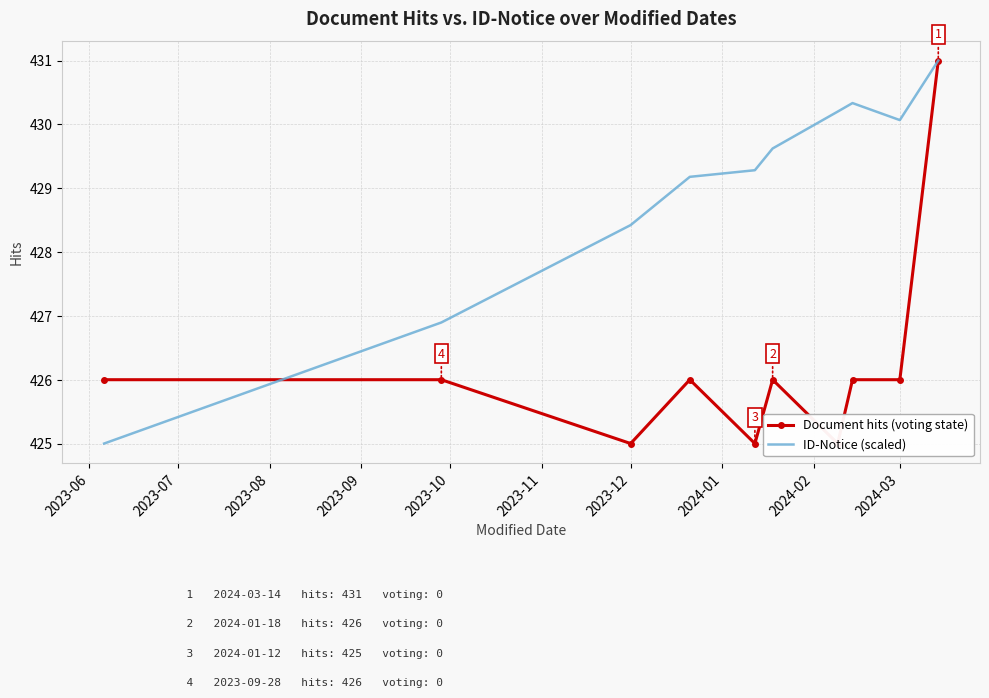

At which label is ID-Notice (scaled) closest to 428?

2023-12